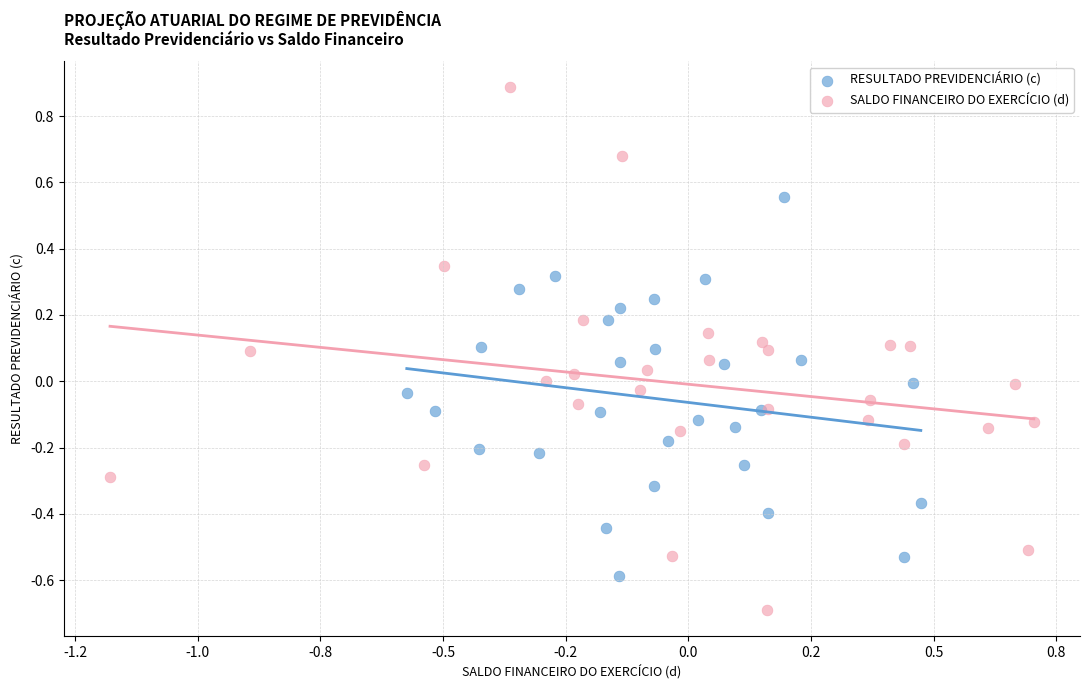

Which series has the largest Y range (max minus min)?

SALDO FINANCEIRO DO EXERCÍCIO (d)